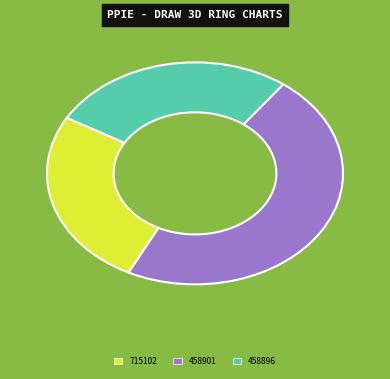

Between 458901 and 715102, which is larger?

458901